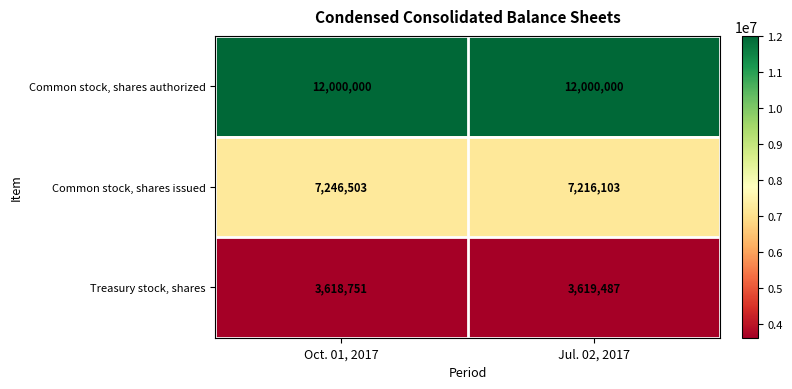

At which label does Treasury stock, shares reach its peak?

Jul. 02, 2017